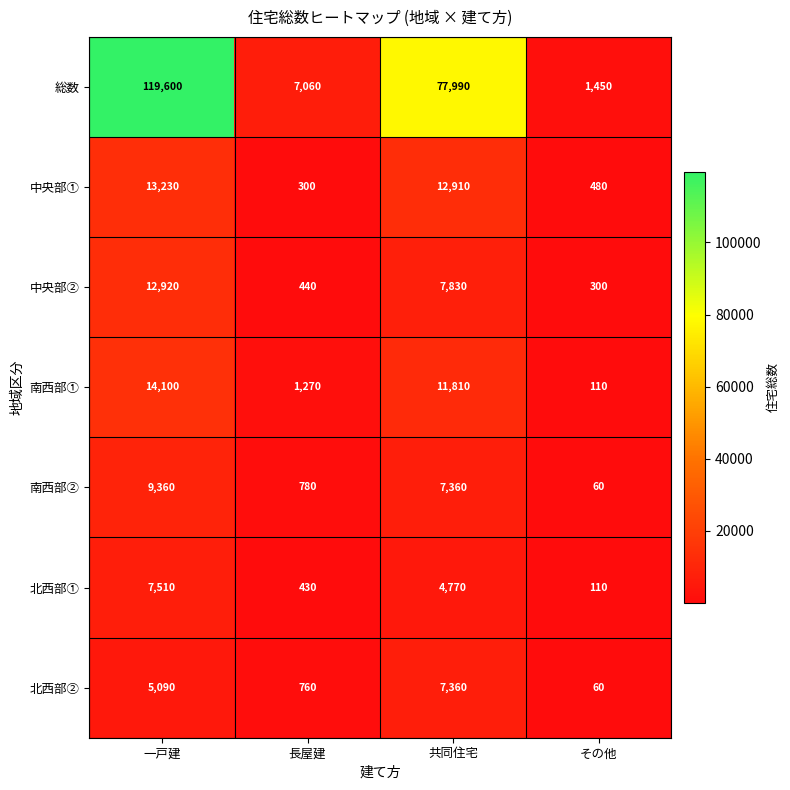

At which category is the sum across all series the highest?

一戸建